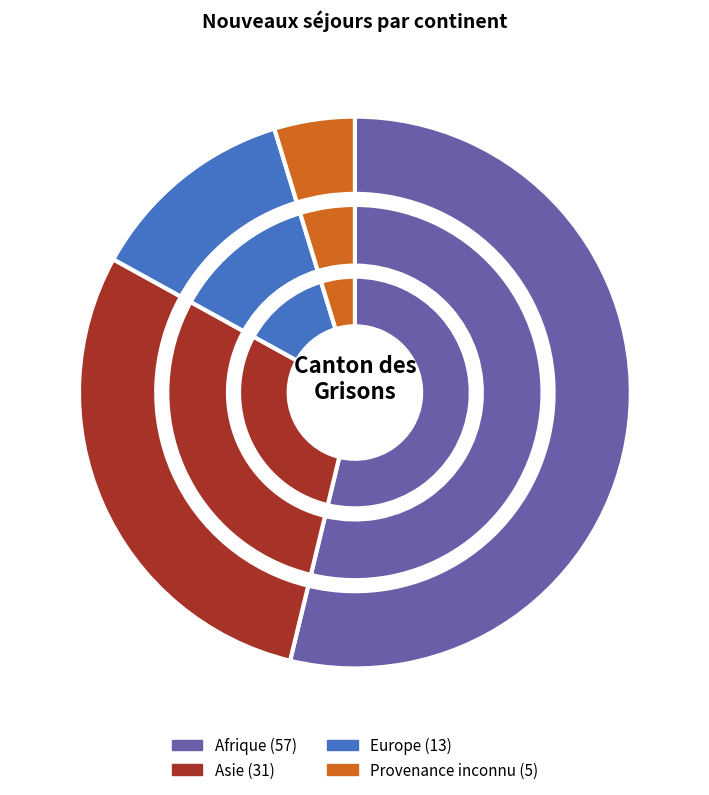

Is there any slice that represents more than half of the pie?

Yes